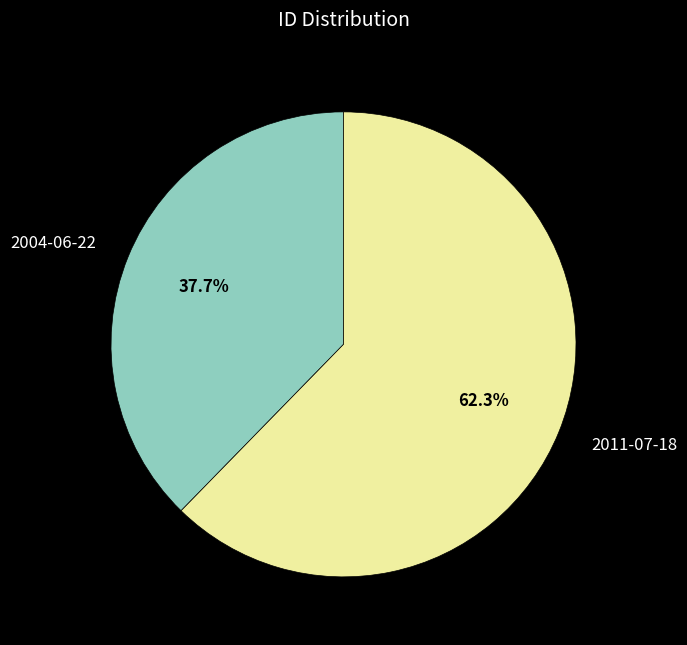

Between 2011-07-18 and 2004-06-22, which is larger?

2011-07-18